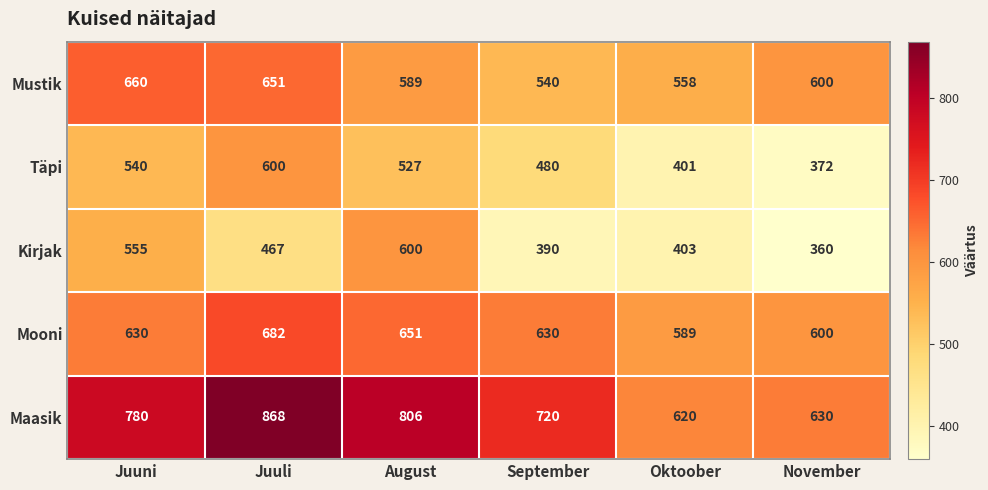

At how many categories does at least one series exceed 676?

4